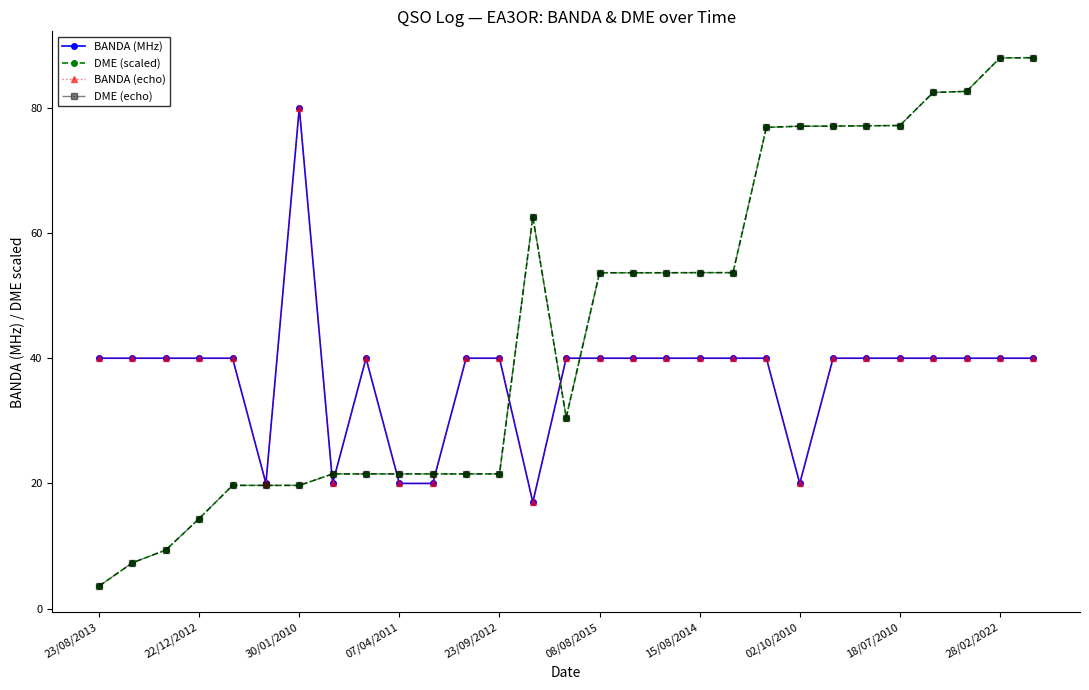

After their last crossing, which series has the higher values: DME (scaled) or BANDA (echo)?

DME (scaled)